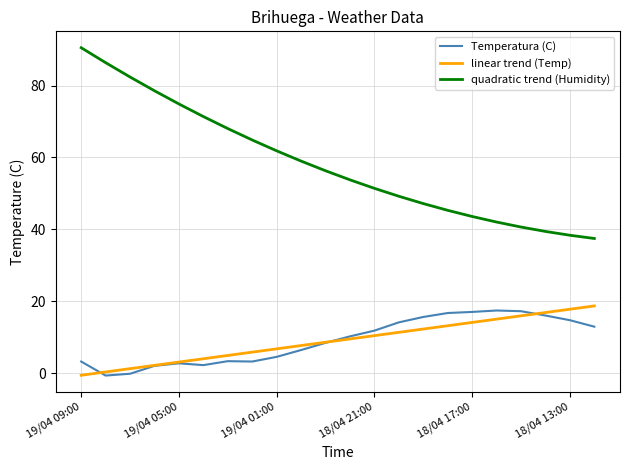

Which series has the widest spread of values?

quadratic trend (Humidity)